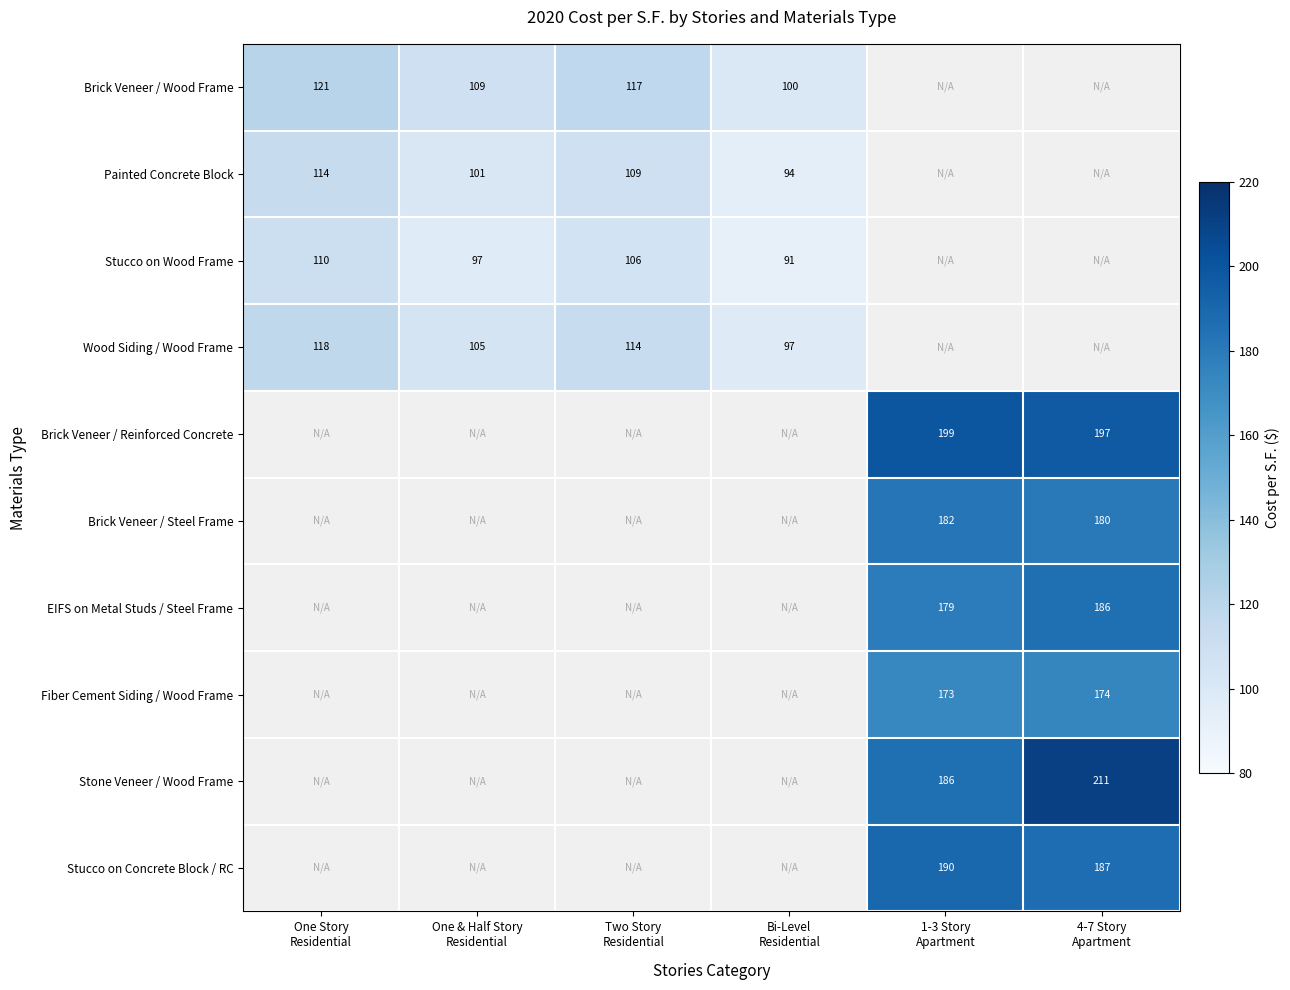

How many data points does each series have?

6